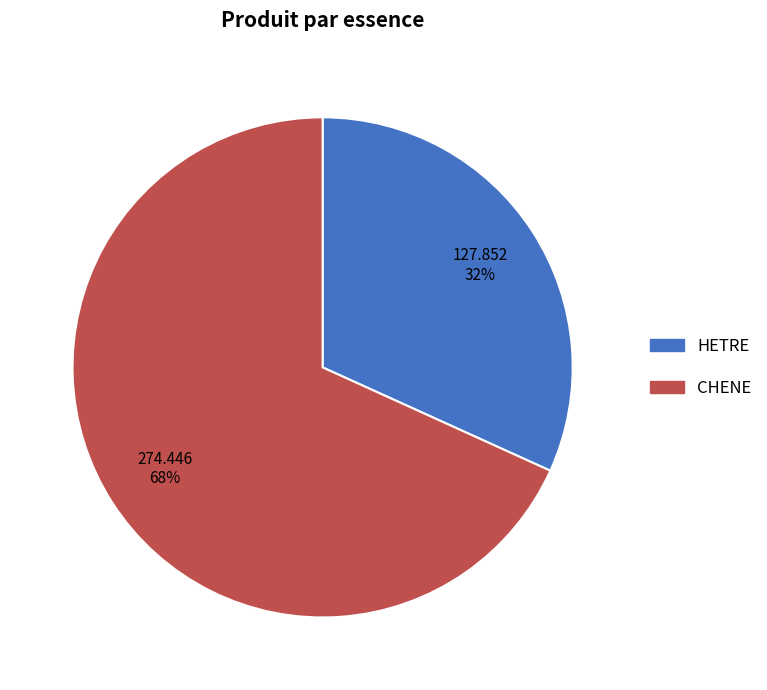

Rank the categories by value from lowest to highest.

HETRE, CHENE